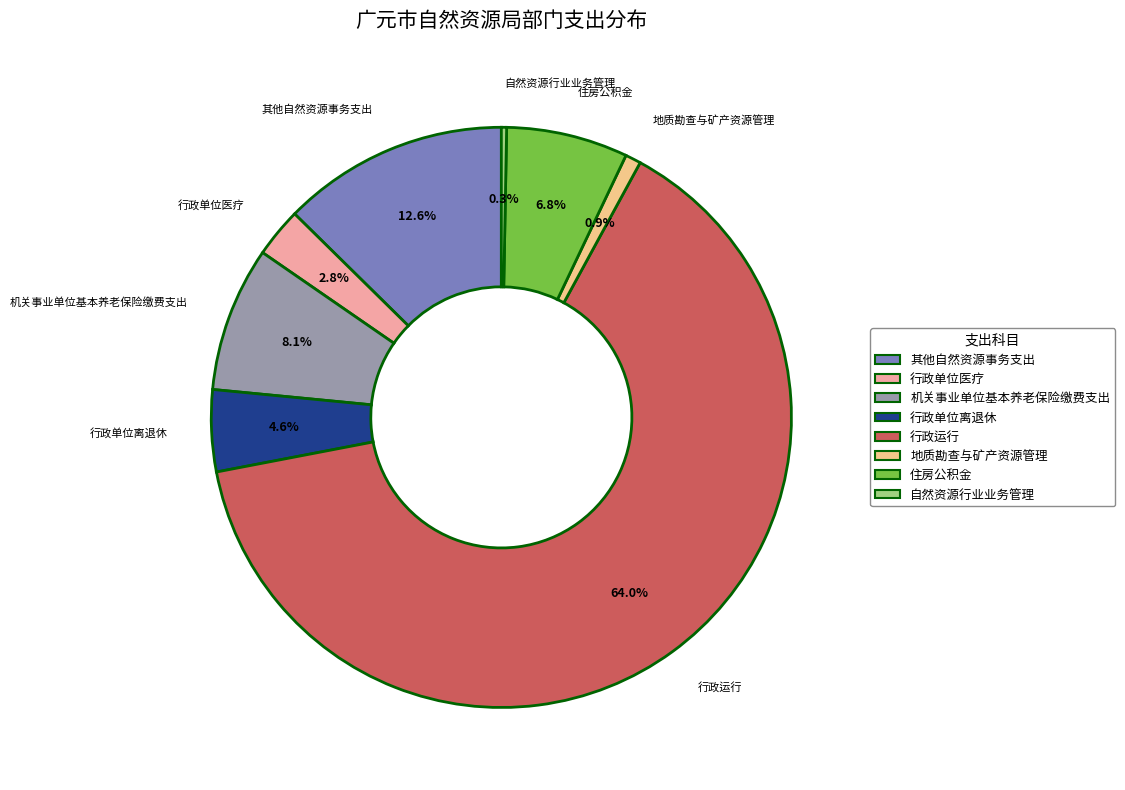

To the nearest percent, what portion does 行政单位离退休 represent?

5%